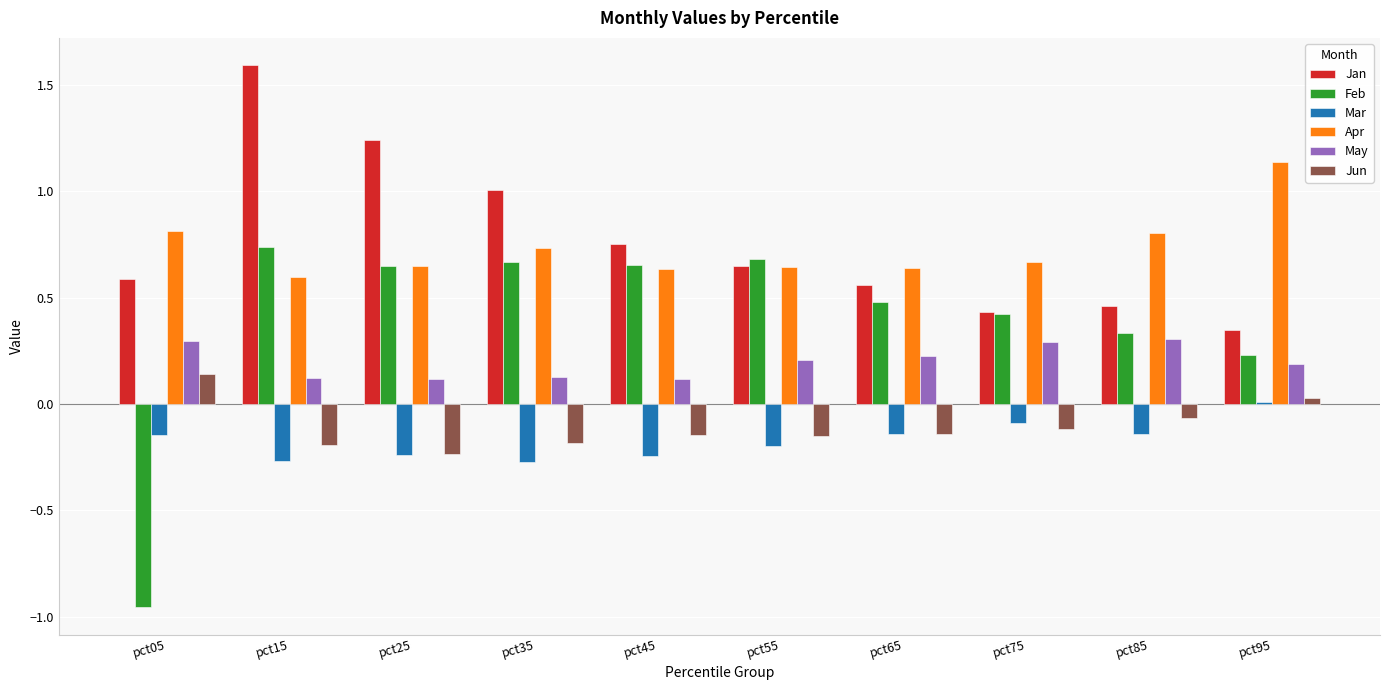

Is it true that Jan equals 0.6 at pct05?

True